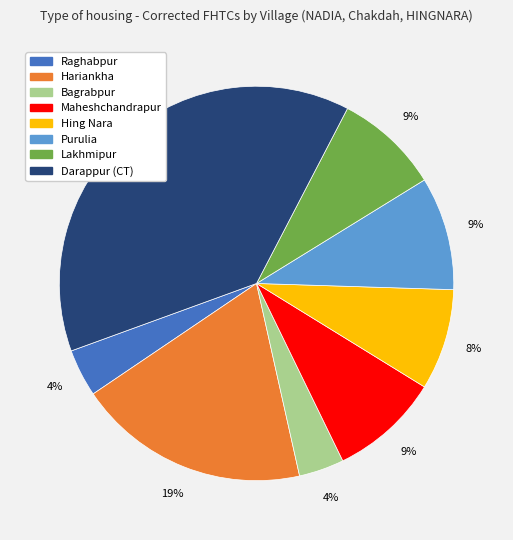

Is it true that Purulia is 9% of the pie?

True